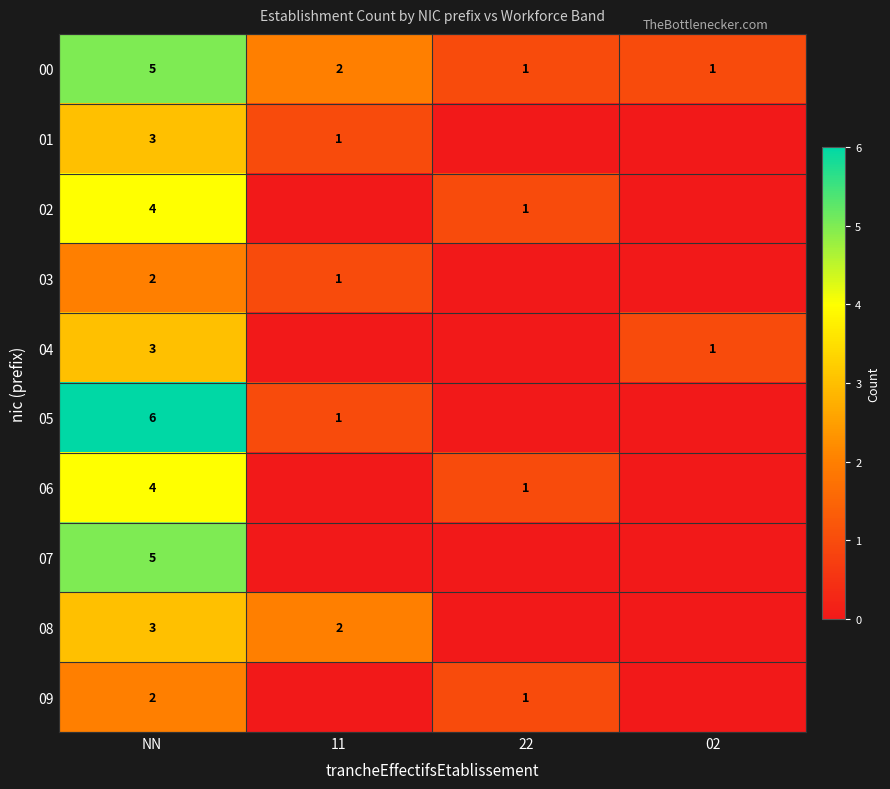

Between 11 and 22, which is larger?

11